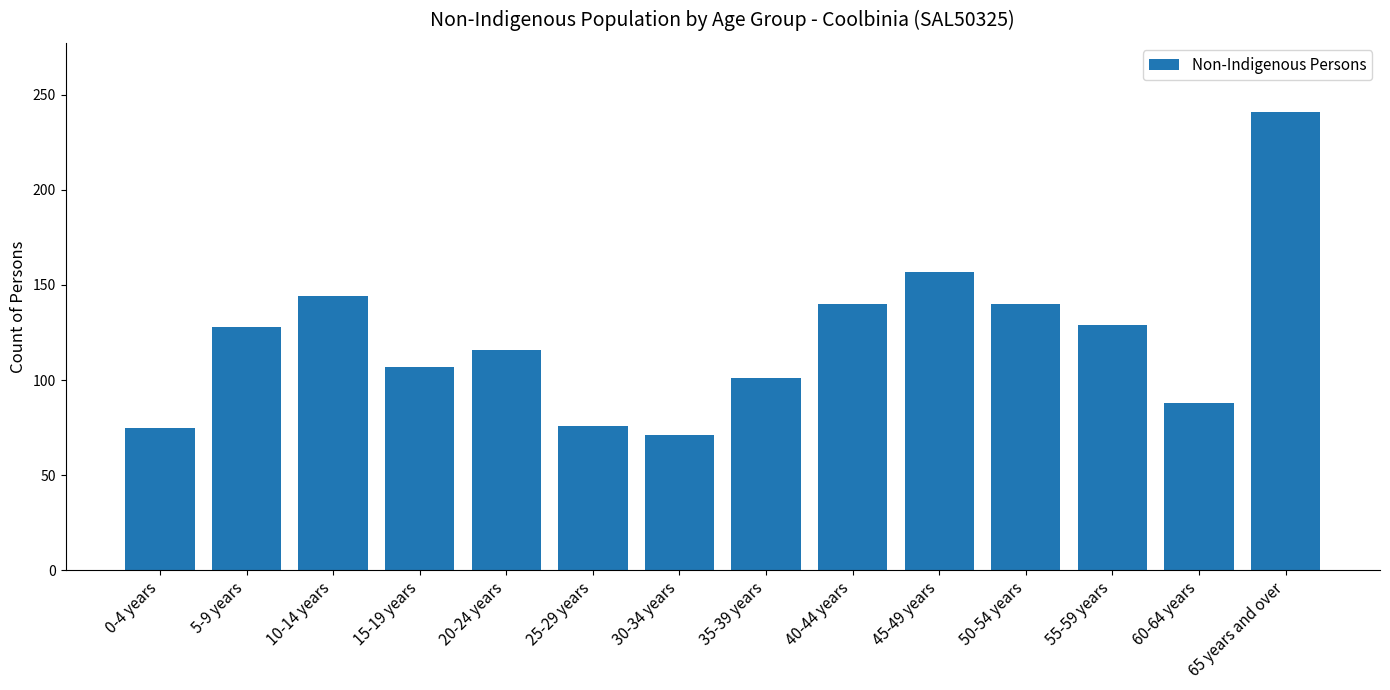

The value at 25-29 years is 103. True or false?

False